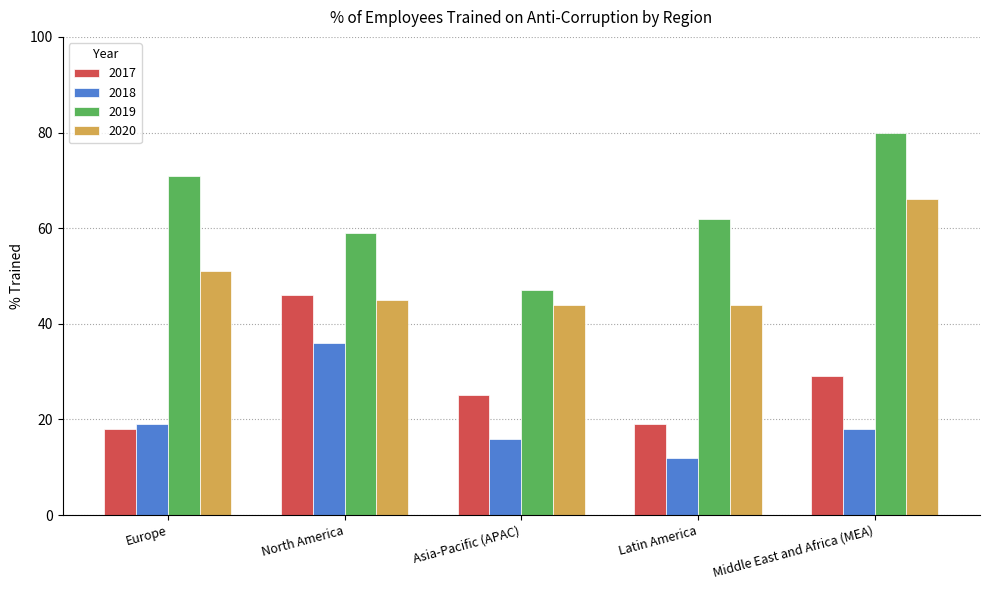

How many bars are there in total?

20